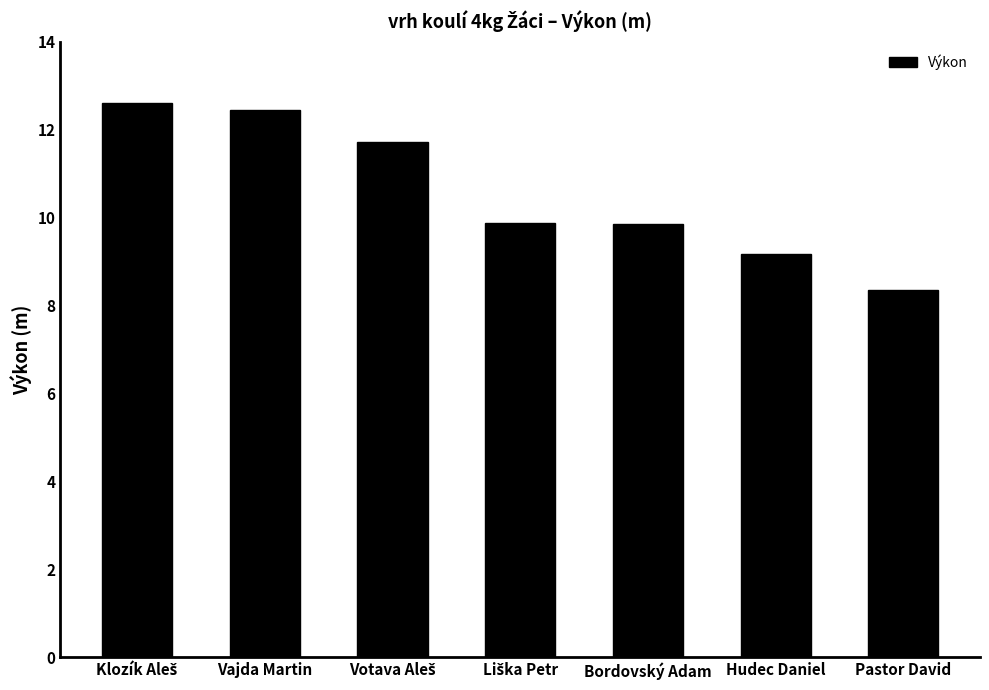

What is the label of the 1st bar from the right?

Pastor David